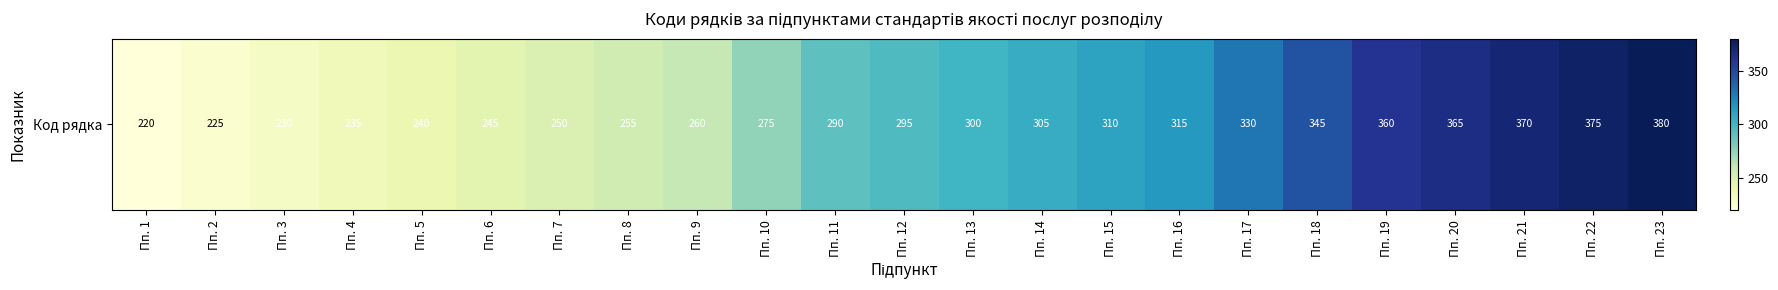

The value at Пп. 23 is 380. True or false?

True